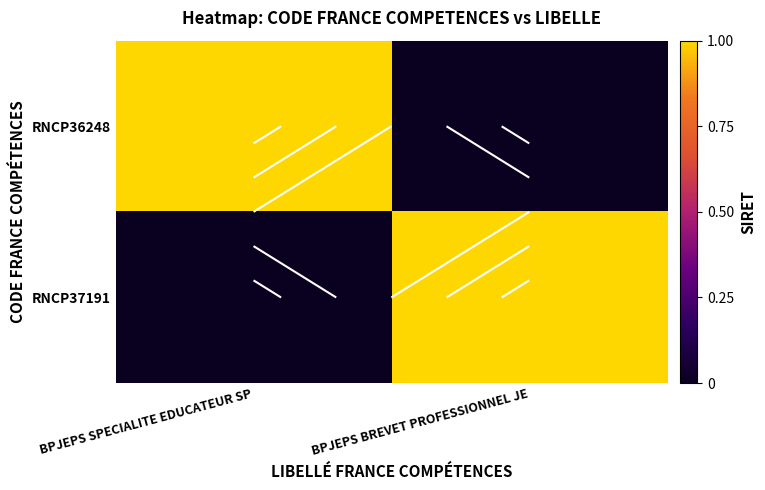

The value of RNCP36248 at BPJEPS SPECIALITE EDUCATEUR SP is 1. True or false?

True